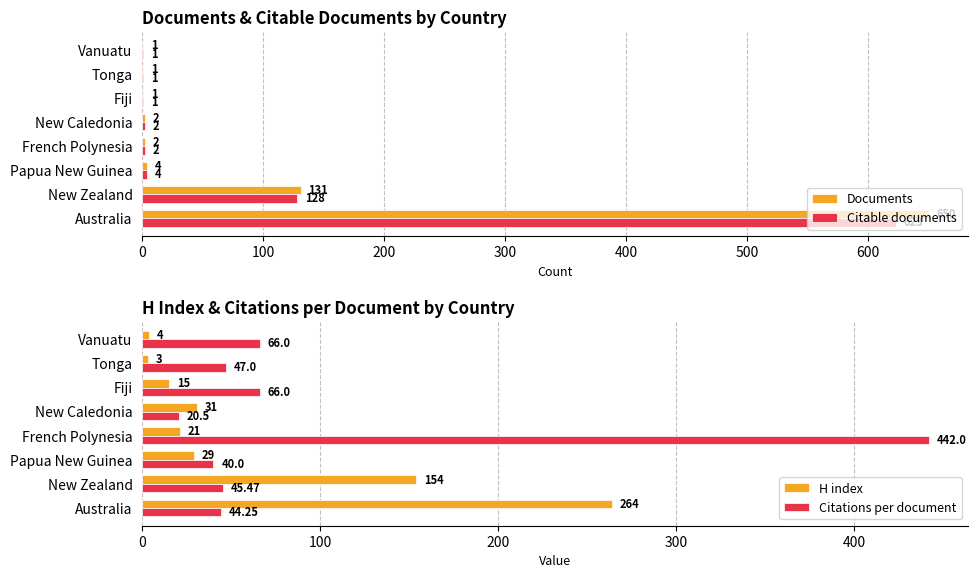

The Citable documents series shows 1041 at Australia. True or false?

False